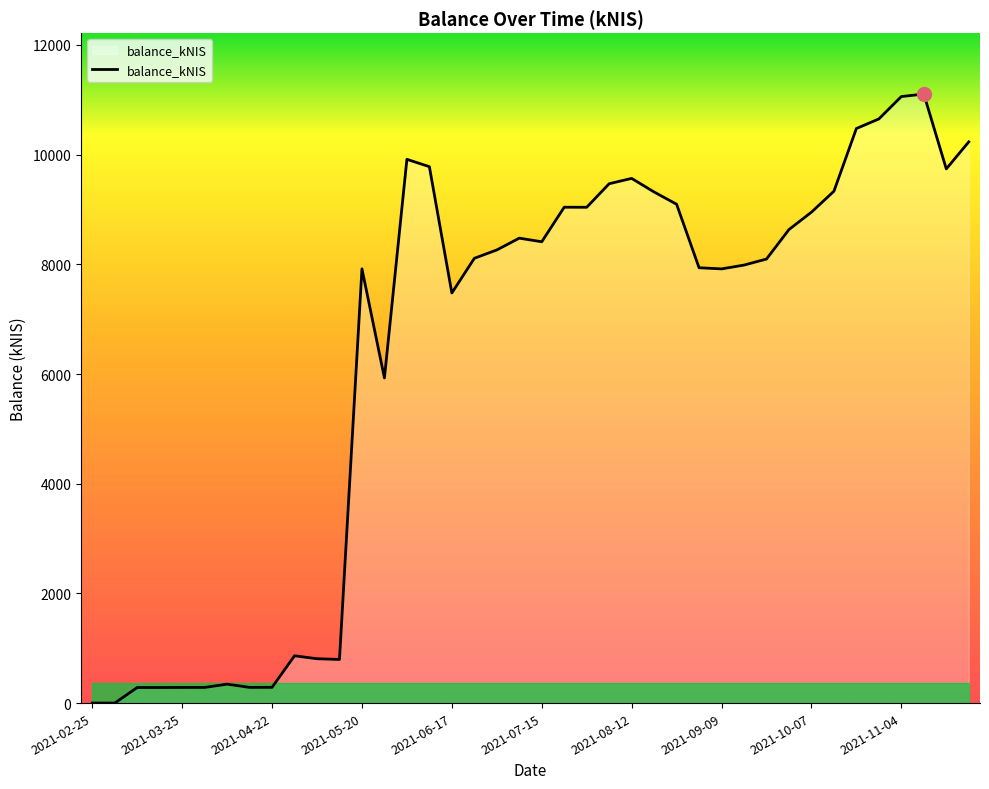

What is the maximum value shown in the chart?

11104.4